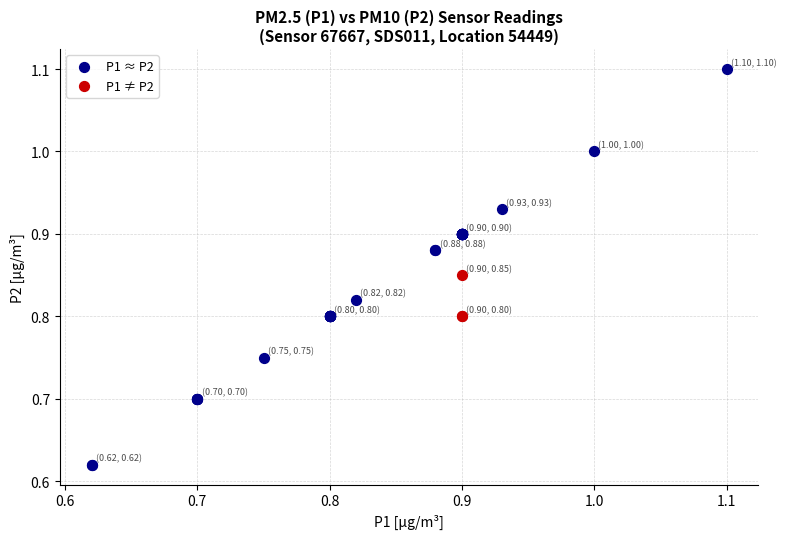

Which series has the widest spread of Y values?

P1 ≈ P2